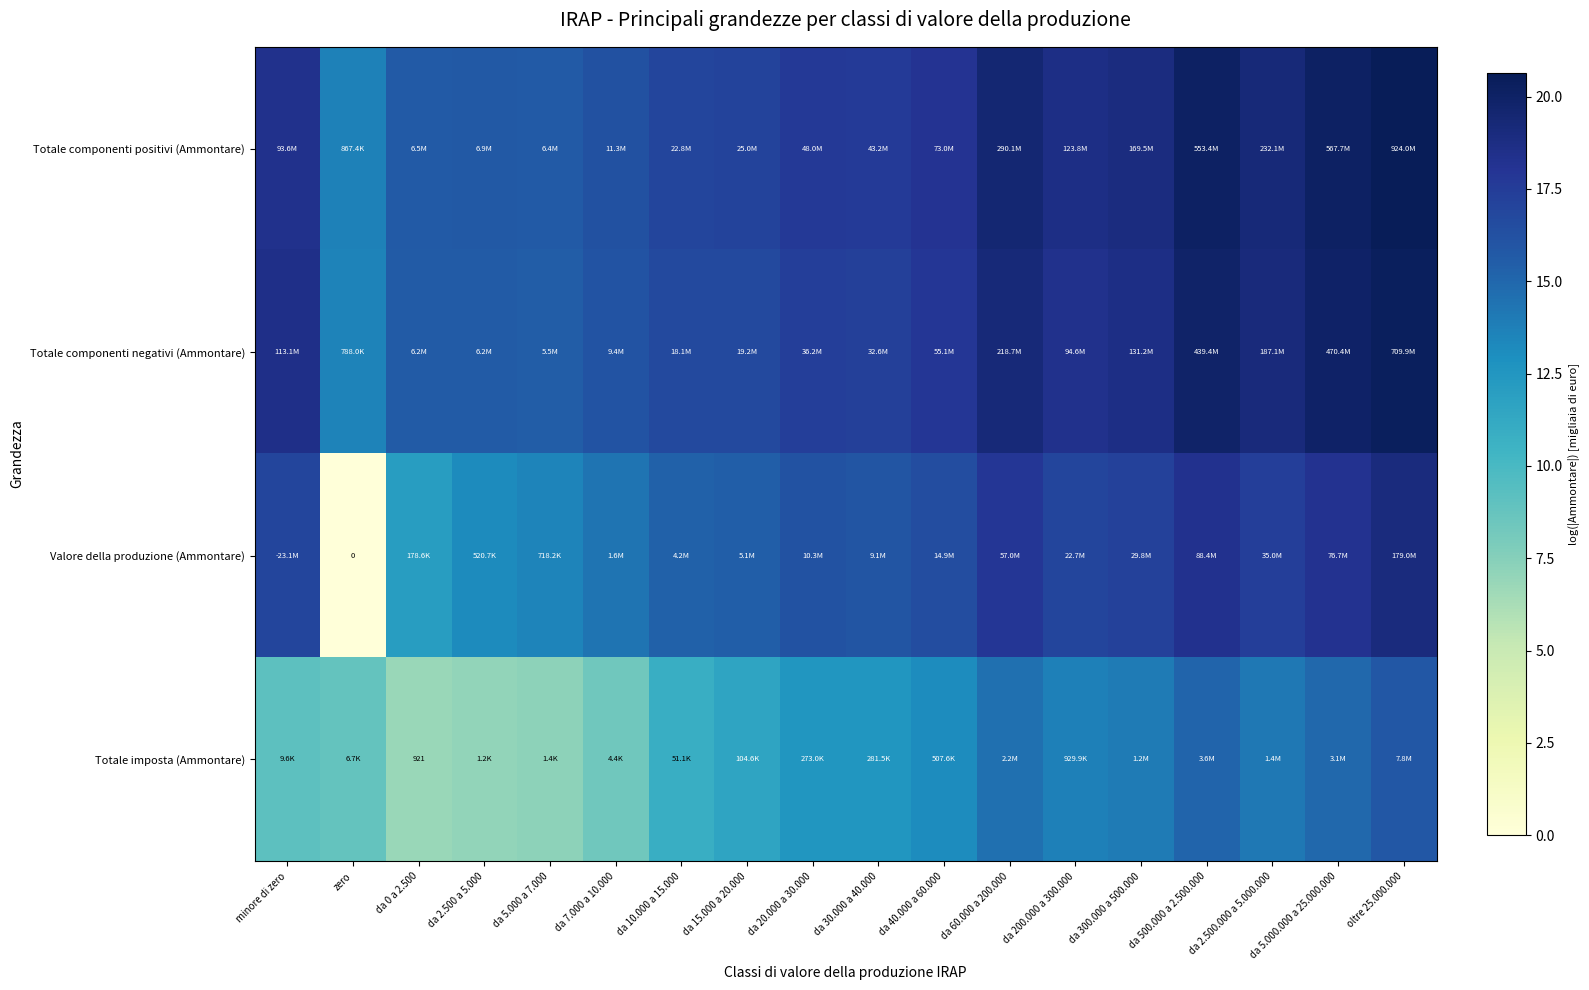

Rank the series at da 20.000 a 30.000 from highest to lowest value.

Totale componenti positivi (Ammontare), Totale componenti negativi (Ammontare), Valore della produzione (Ammontare), Totale imposta (Ammontare)